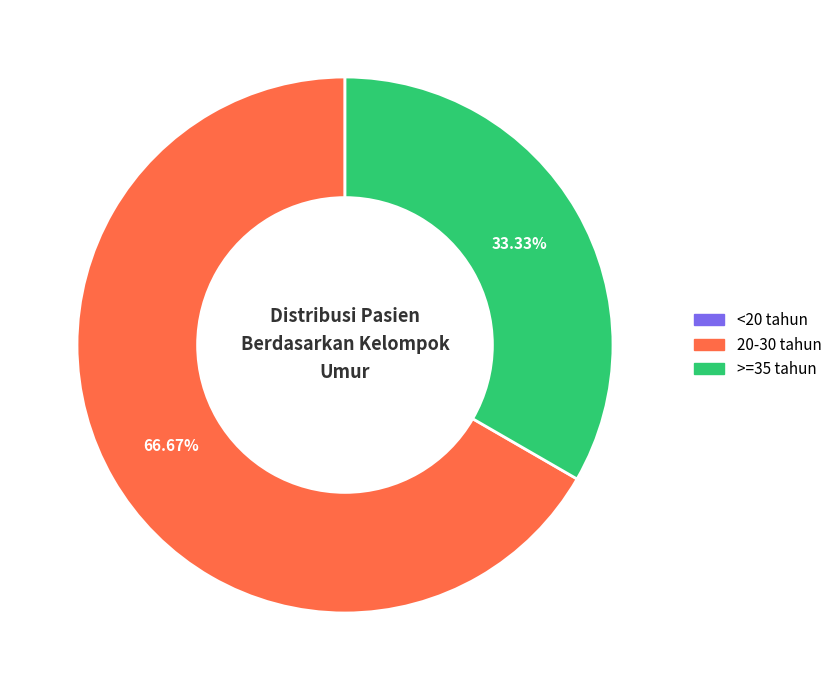

Which has a higher value, 20-30 tahun or >=35 tahun?

20-30 tahun